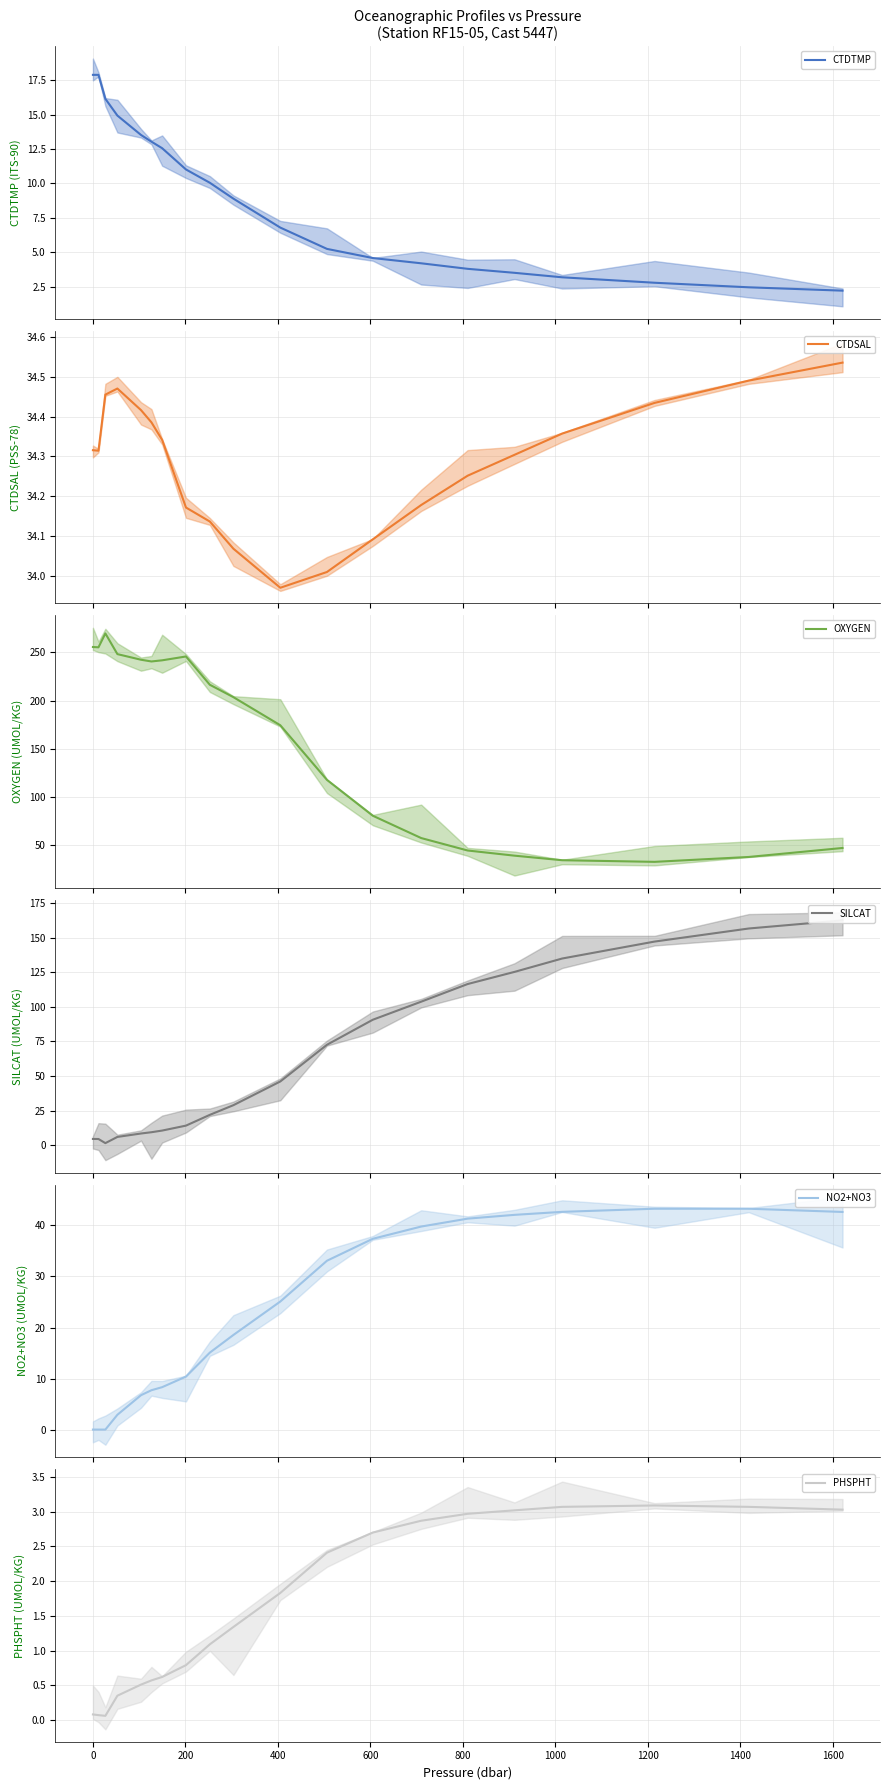

What is the lowest value of the OXYGEN series?

32.2